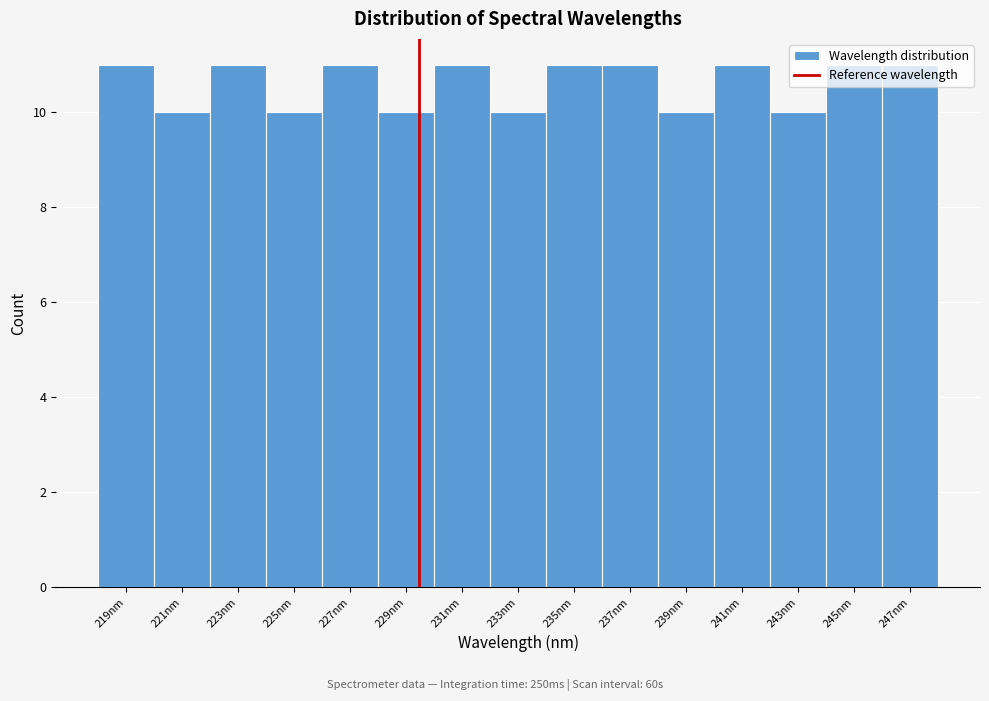

Reading left to right, transcribe this chart: for each bar, give the range it covers on the x-axis and its height. Neither the bar edges nor the heights are printed on the chart, so give them approximately, as read against the axes.

218 to 220: 11
220 to 222: 10
222 to 224: 11
224 to 226: 10
226 to 228: 11
228 to 230: 10
230 to 232: 11
232 to 234: 10
234 to 236: 11
236 to 238: 11
238 to 240: 10
240 to 242: 11
242 to 244: 10
244 to 246: 11
246 to 248: 11